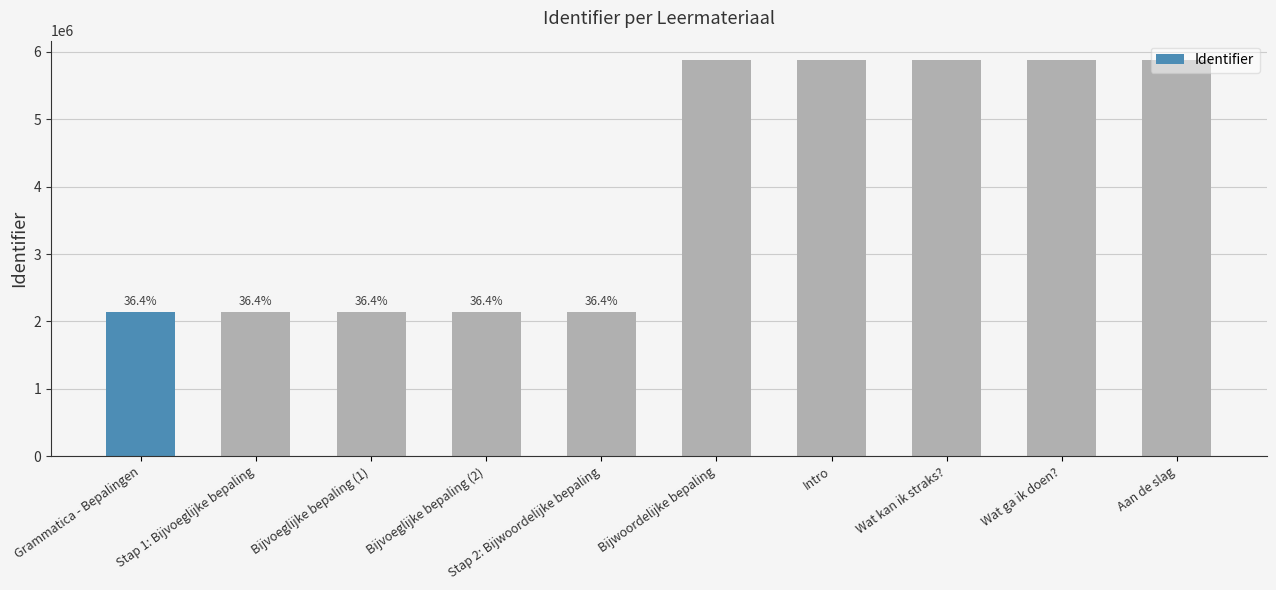

What is the approximate value at Intro, to the nearest 50?

5874200